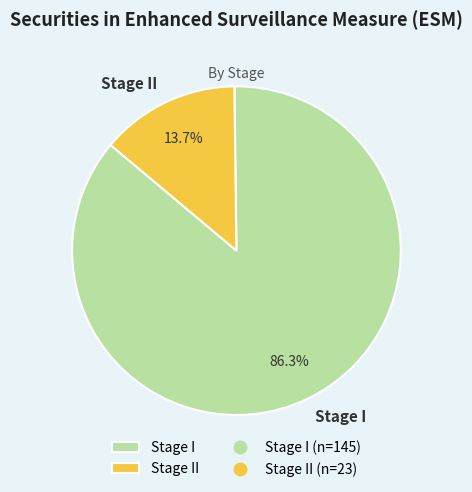

How many segments does this pie chart have?

2